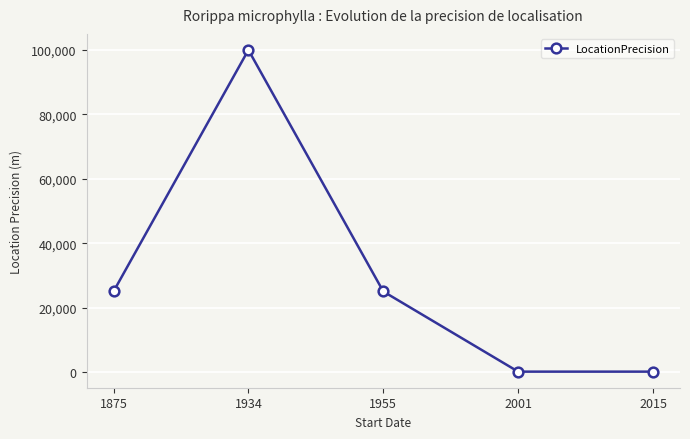

Reading left to right, extract all data points from this chart.

25000	100000	25000	100	100